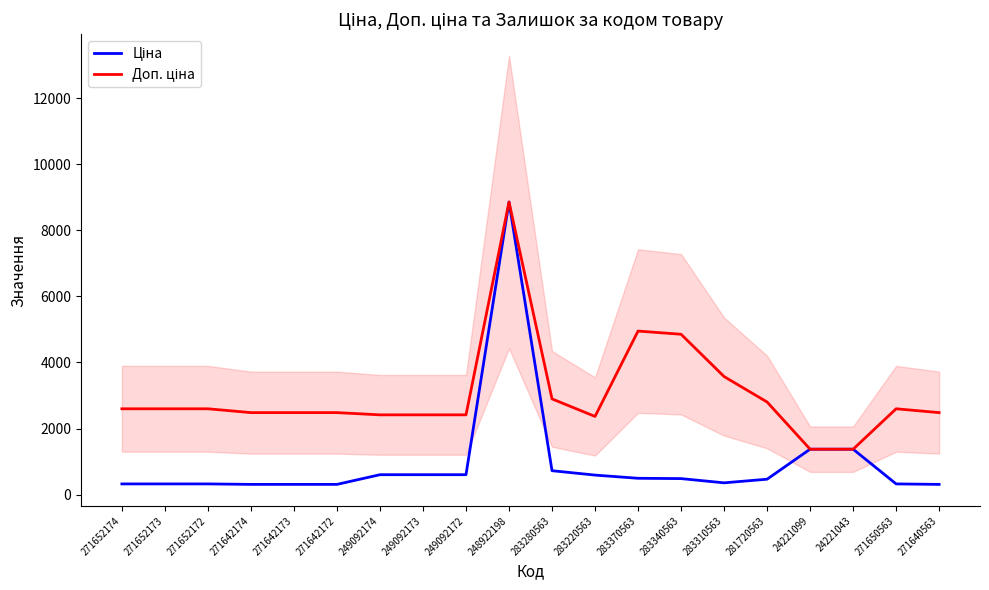

Where is the first local minimum for Доп. ціна?

283220563